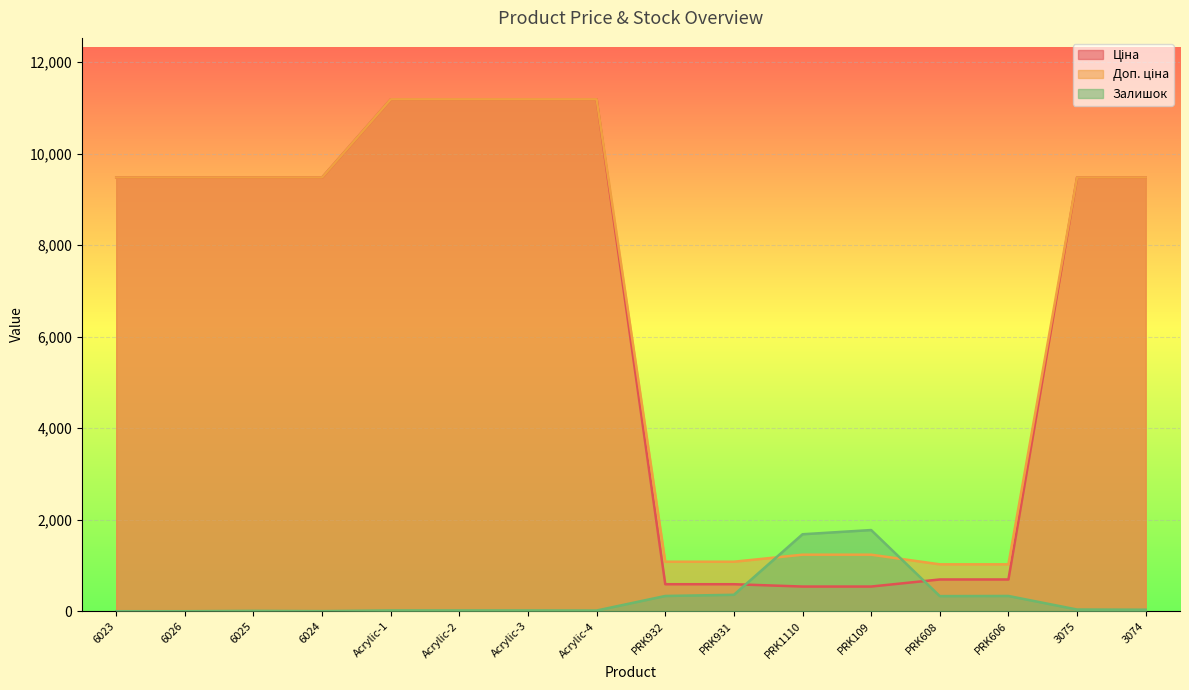

Where does the Доп. ціна series first go above 9480?

6023